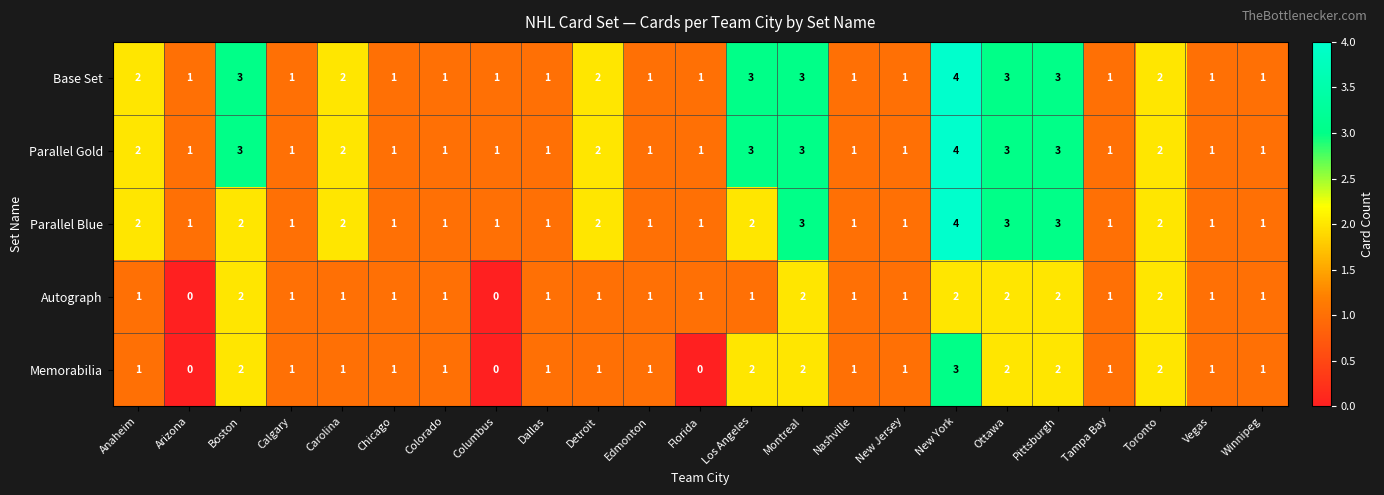

The Memorabilia series shows 1 at Carolina. True or false?

True